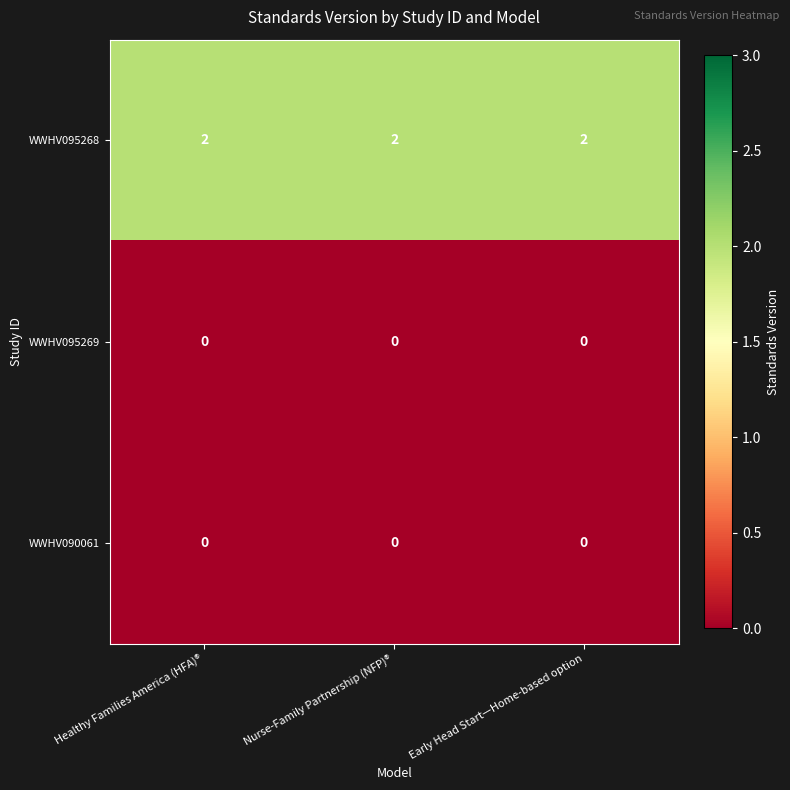

Which series has the largest total across all categories?

WWHV095268